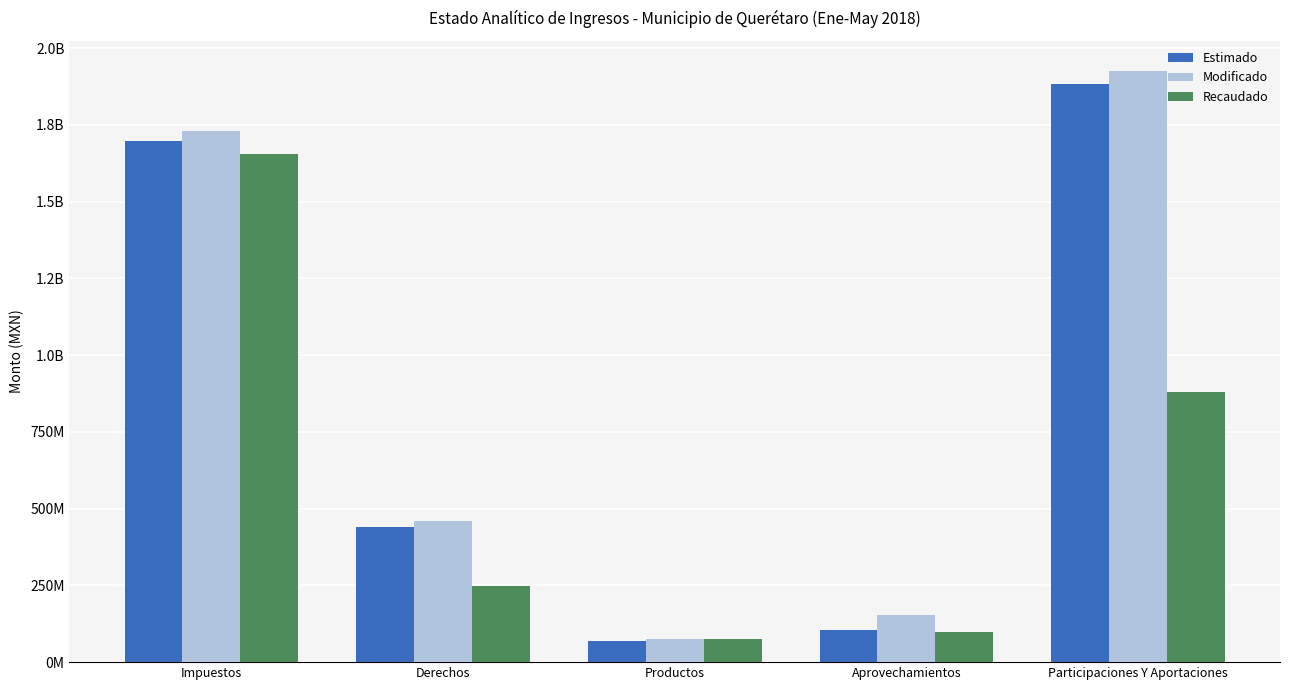

What are all the series names shown in the legend?

Estimado, Modificado, Recaudado